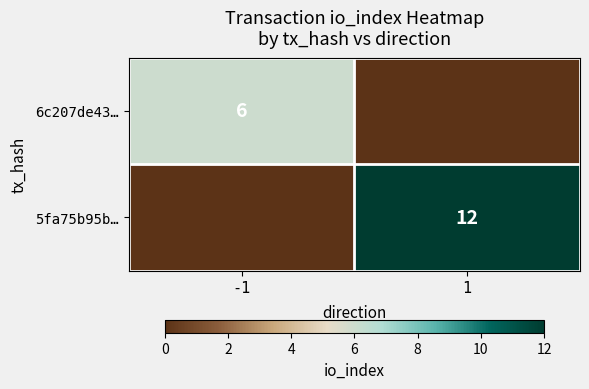

Is it true that 5fa75b95b… equals 22 at 1?

False